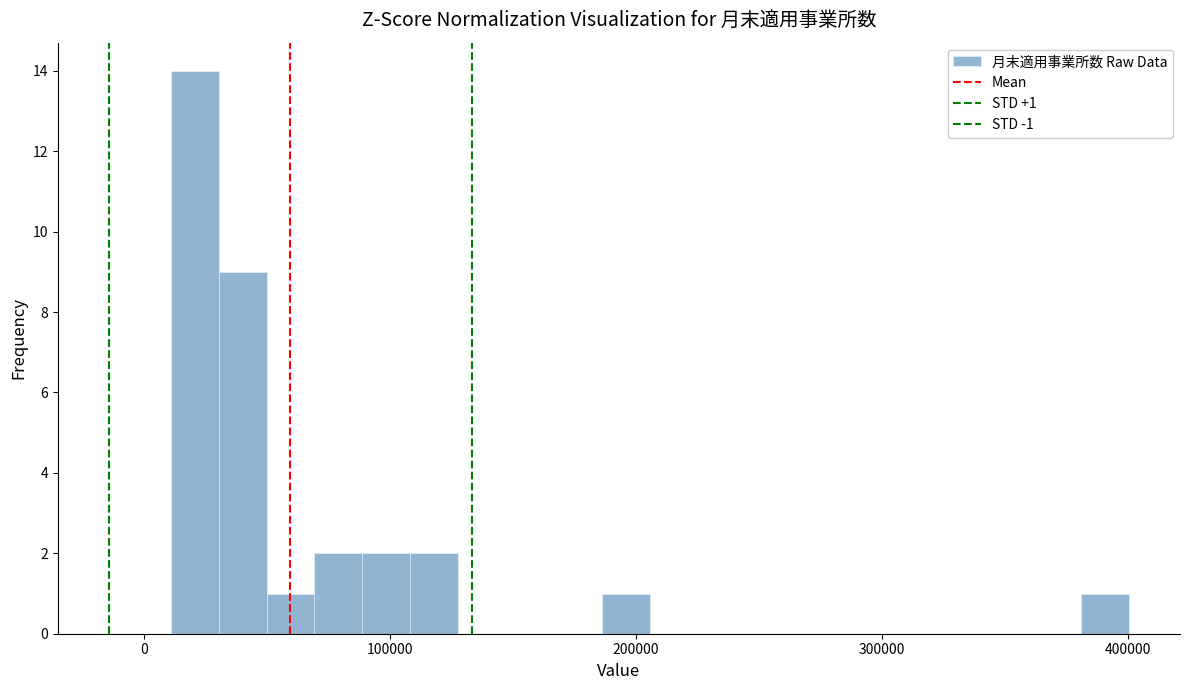

Around what value on the x-axis is the tallest bar? Give the approximate position of its centre, as read against the axis.

20000